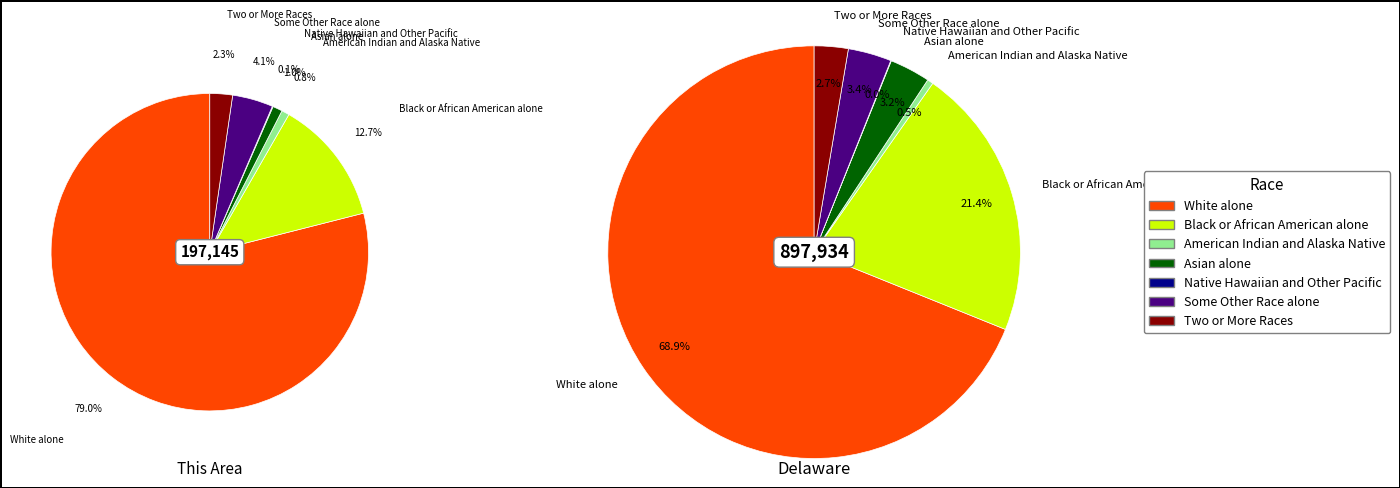

Which slice is the largest?

White alone